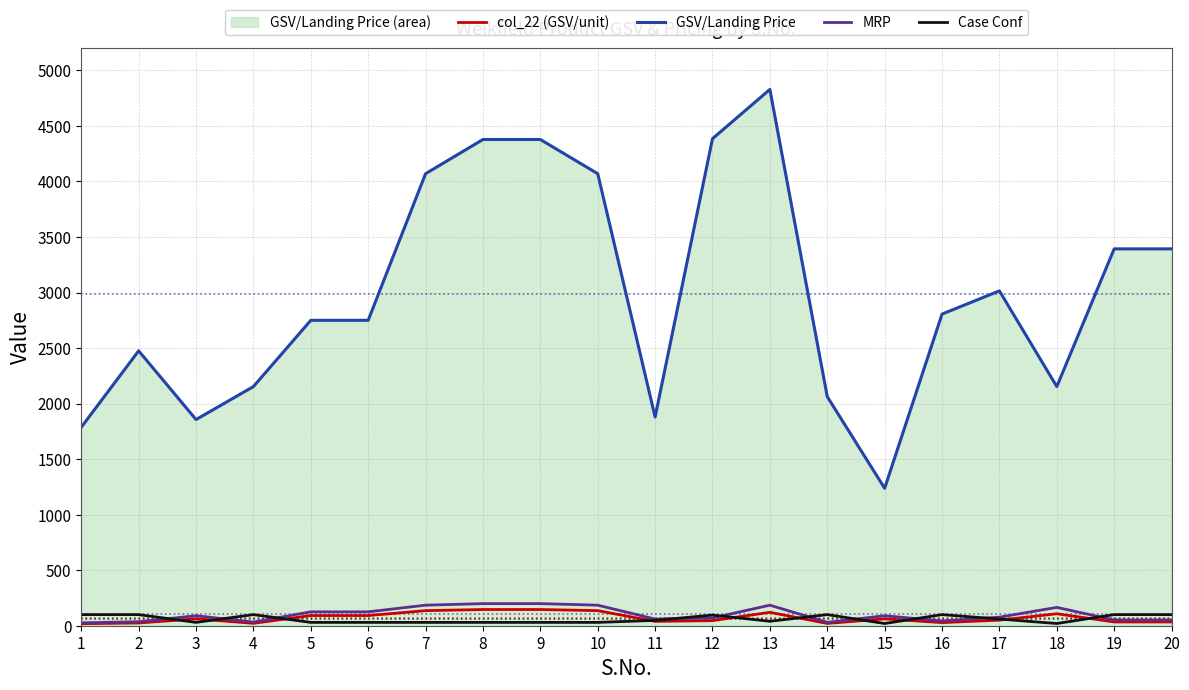

In Case Conf, how many points are higher than both neighbors (excluding endpoints)?

4